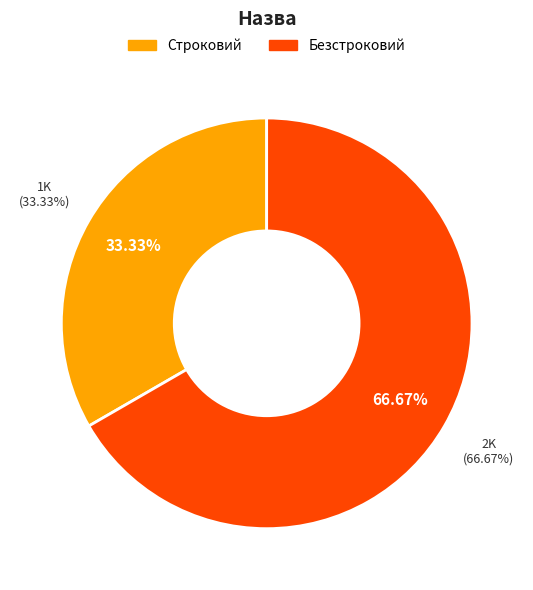

To the nearest percent, what percentage of the pie is Безстроковий?

67%